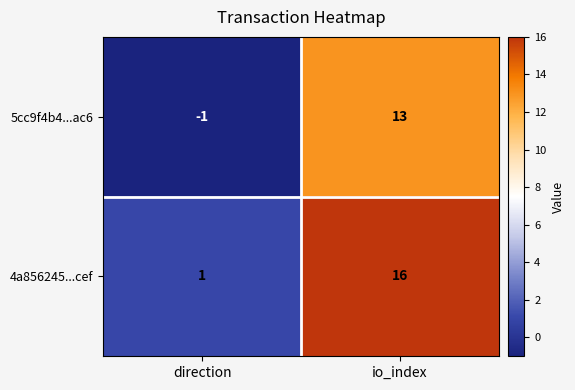

Rank the series by their maximum value, from lowest to highest.

5cc9f4b4...ac6, 4a856245...cef